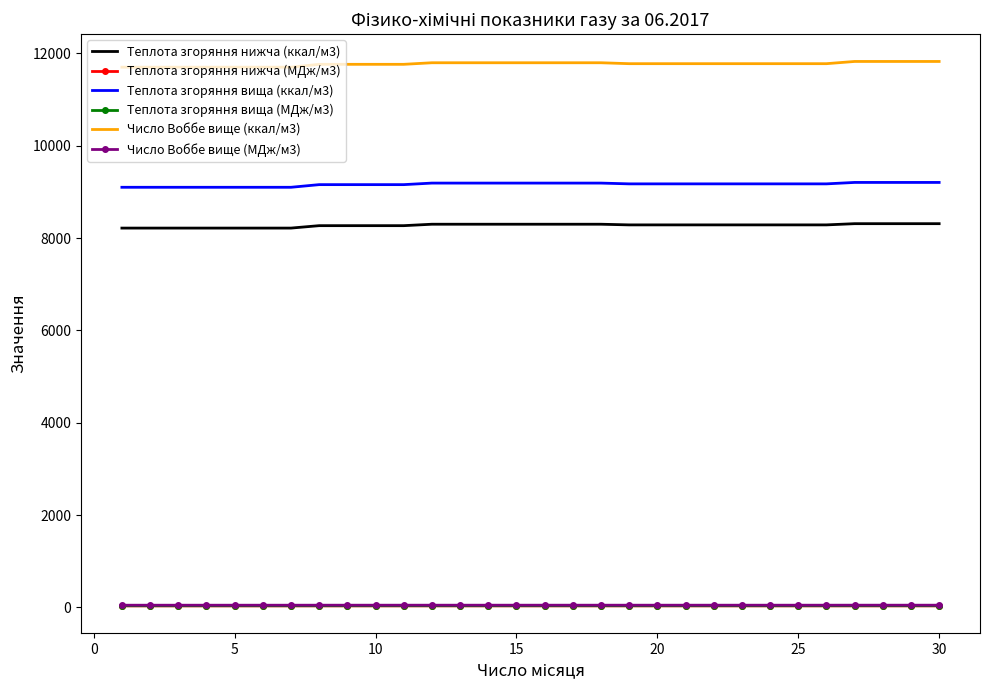

True or false: Теплота згоряння нижча (МДж/м3) and Число Воббе вище (ккал/м3) cross at least once.

False